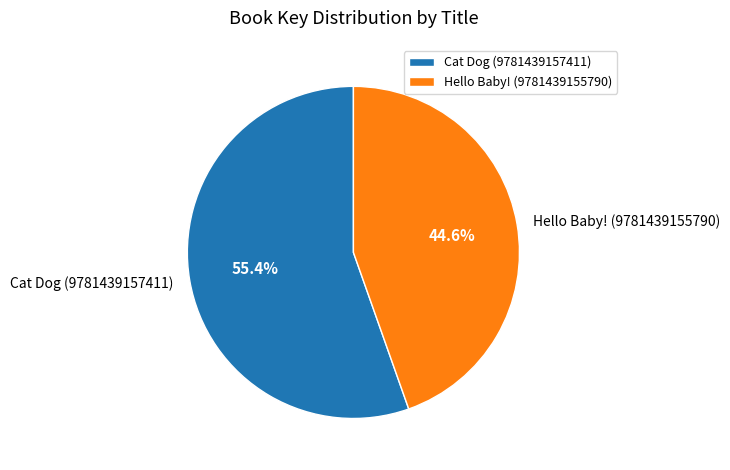

Which category has the biggest portion of the pie?

Cat Dog (9781439157411)